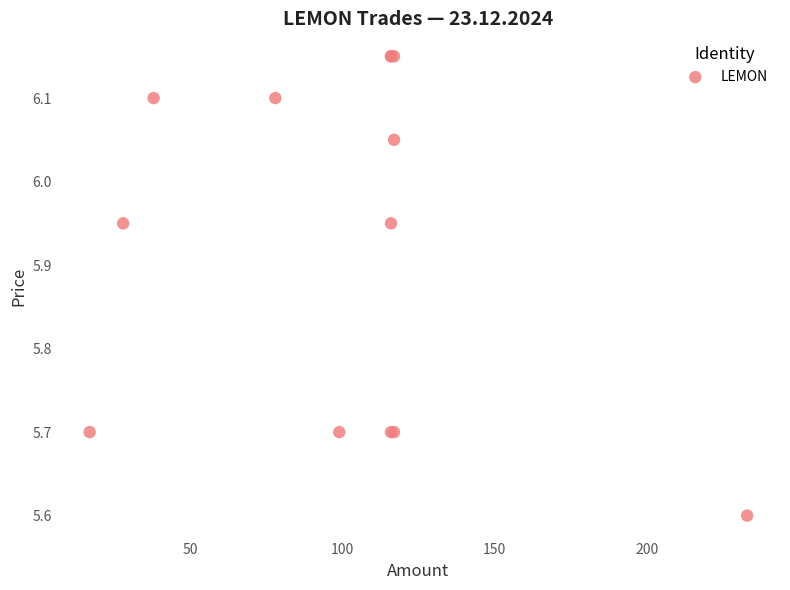

What Y value in the scatter plot is closest to 5?

5.6